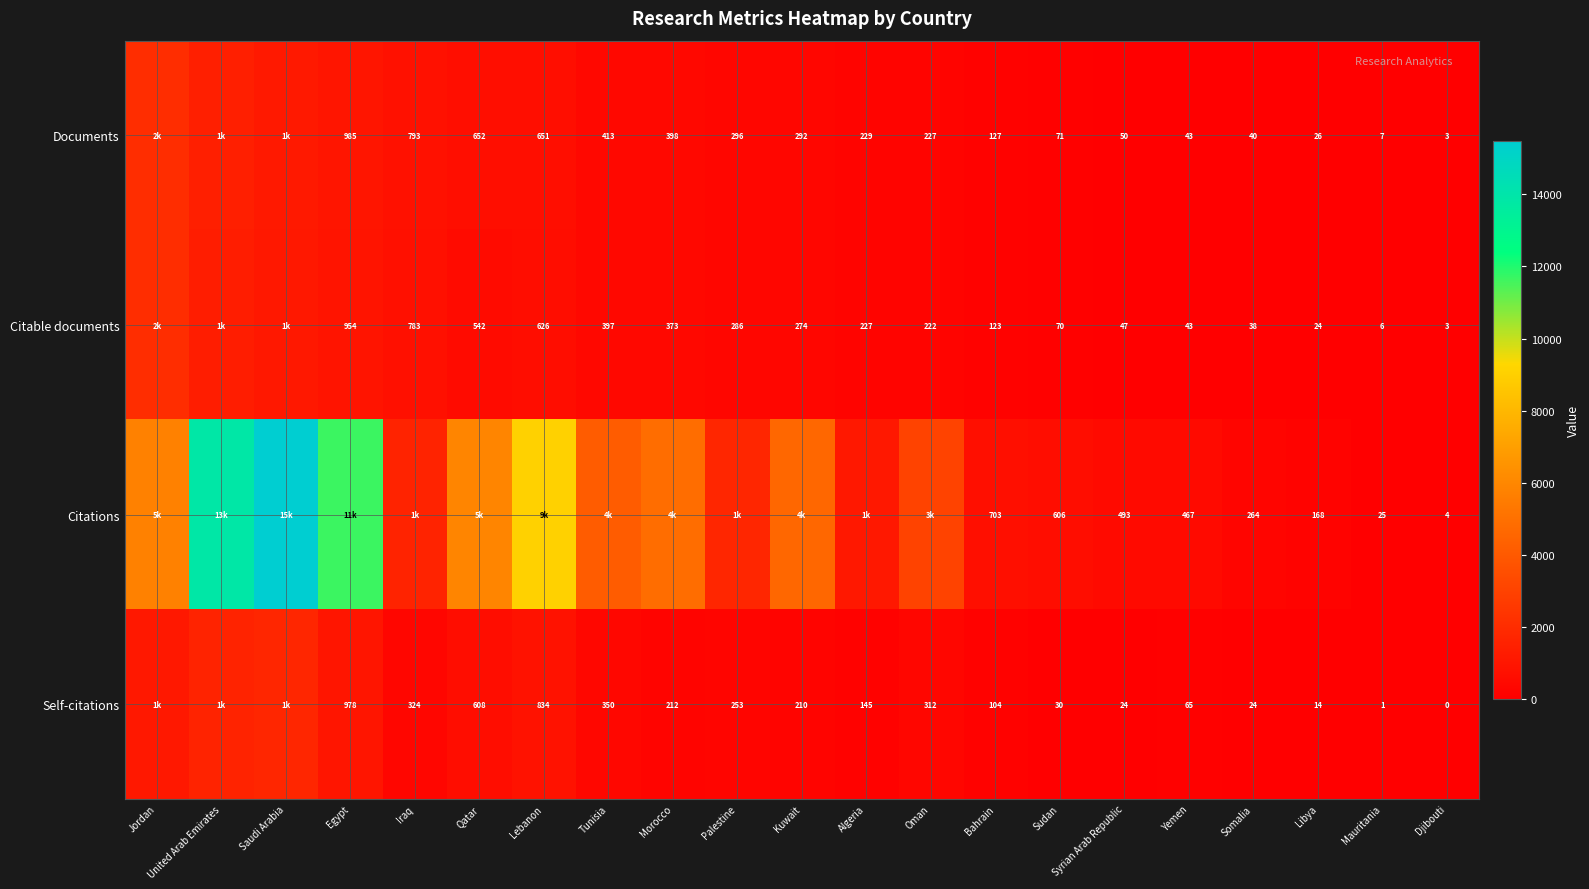

Which category has the highest value across all series?

Saudi Arabia